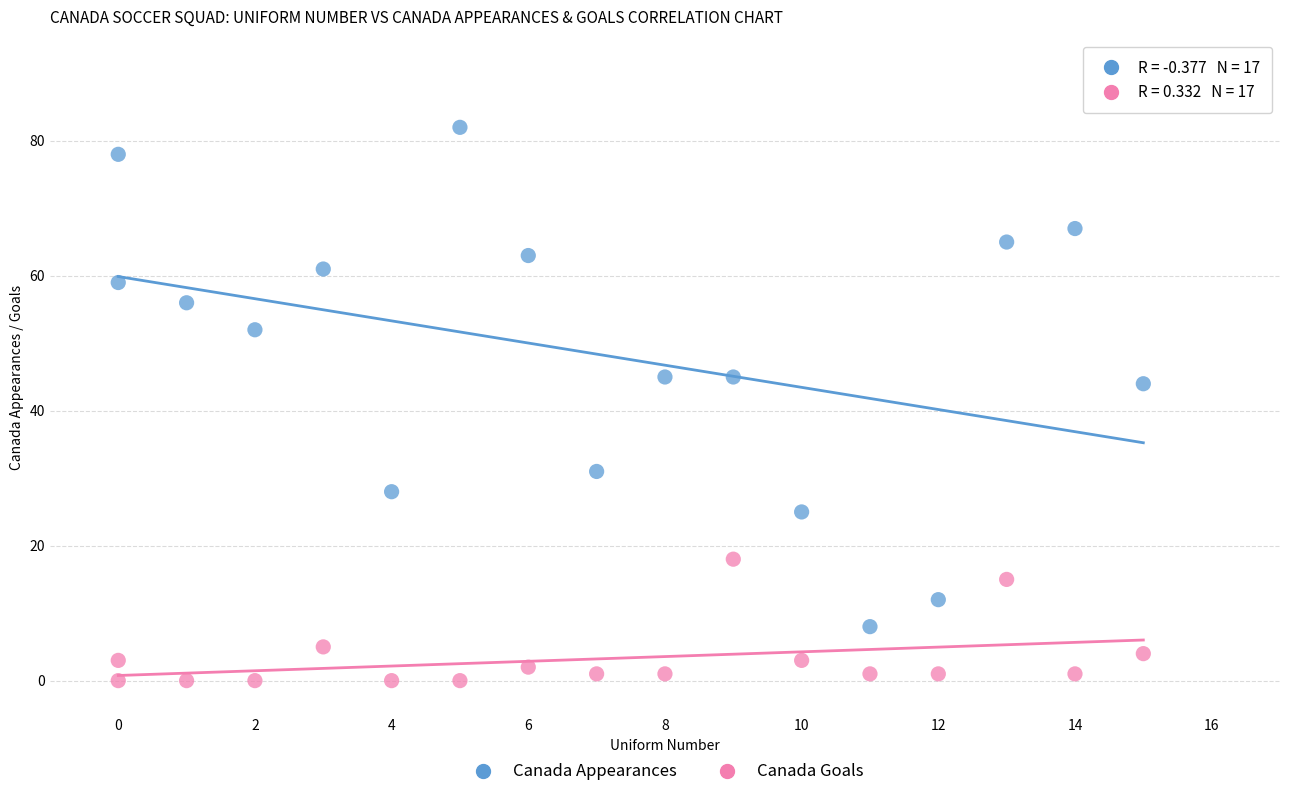

Which series reaches the maximum Y coordinate?

Canada Appearances